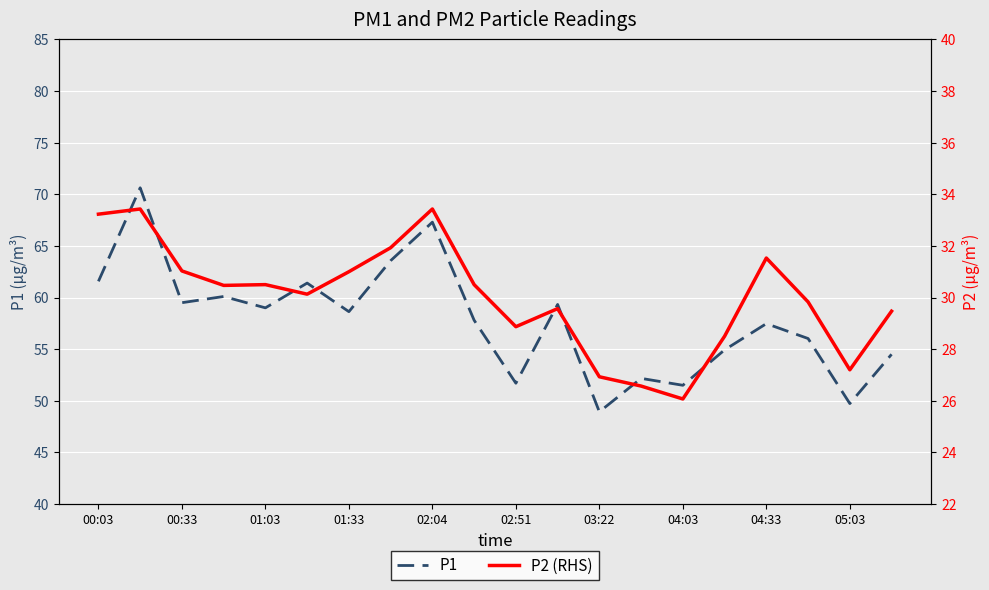

What is the maximum value for P1?

70.6